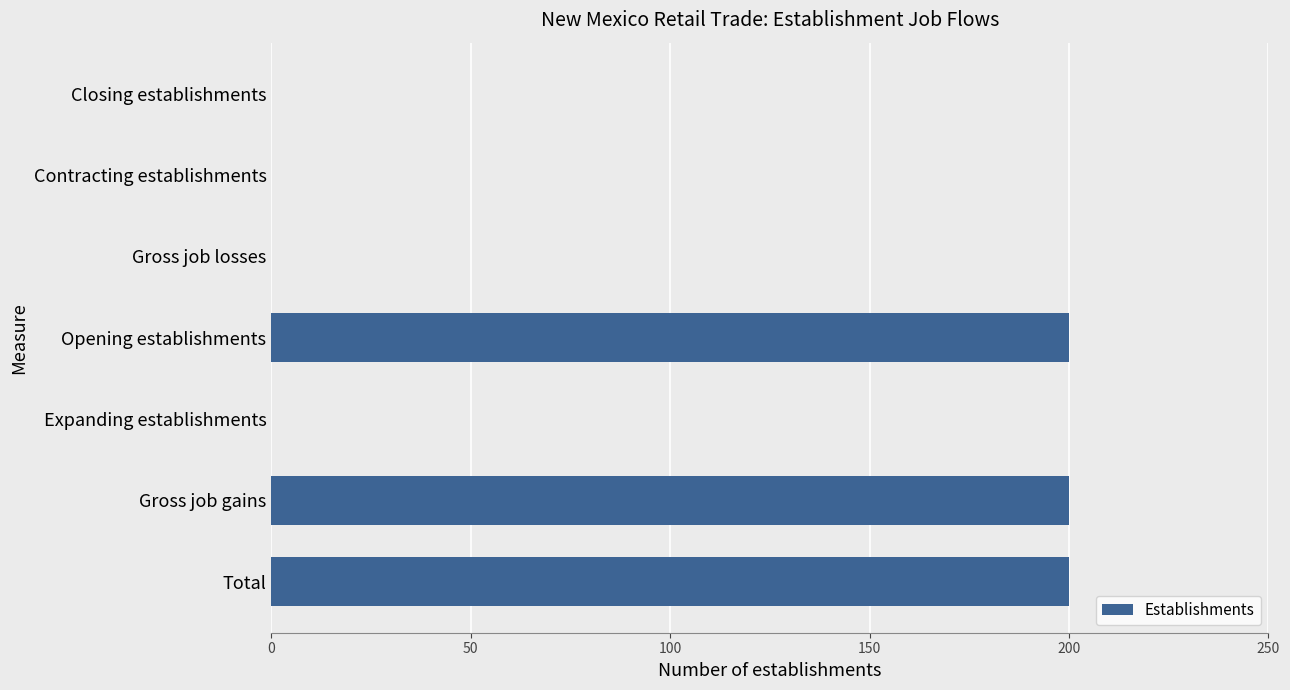

What is the change in value from Total to Contracting establishments?

-200